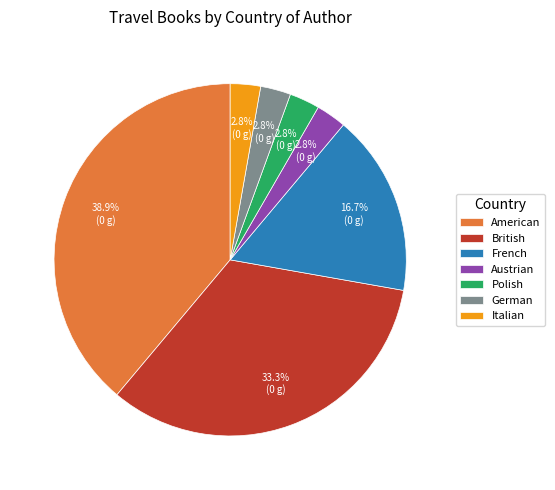

How many segments does this pie chart have?

7